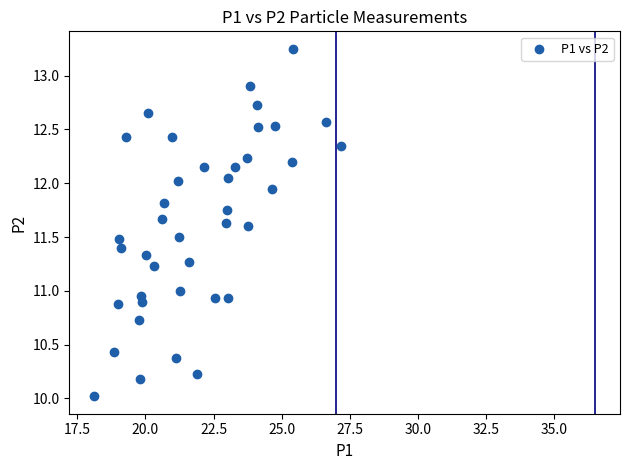

What is the range of X values (max minus min)?

9.0